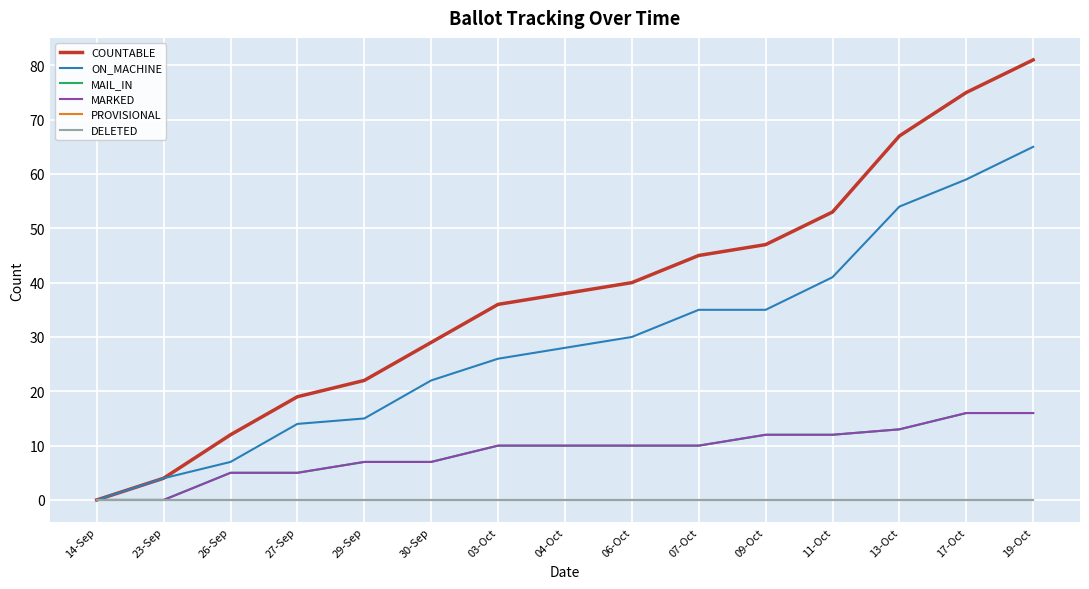

What is the label of the 14th point from the right?

23-Sep